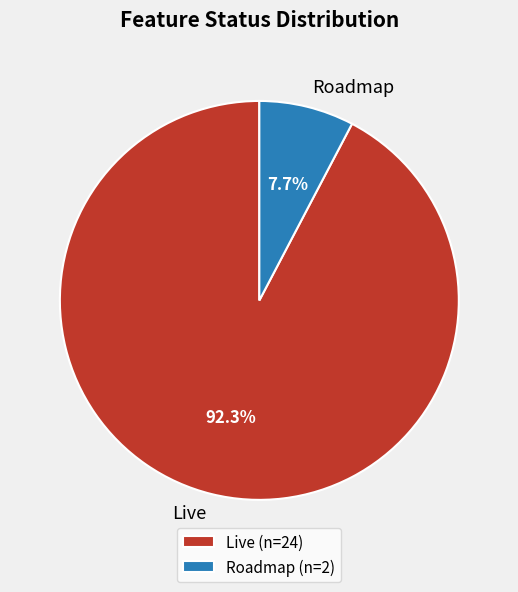

Which slice represents more than half of the pie?

Live